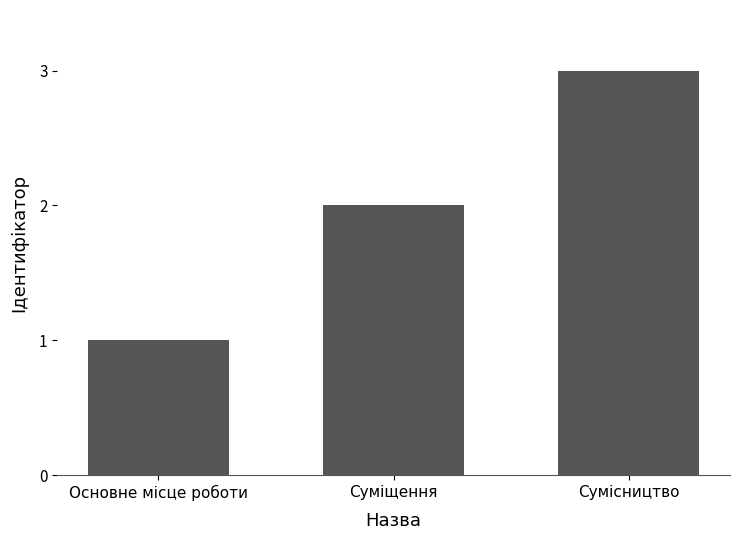

How many series are shown in this chart?

1